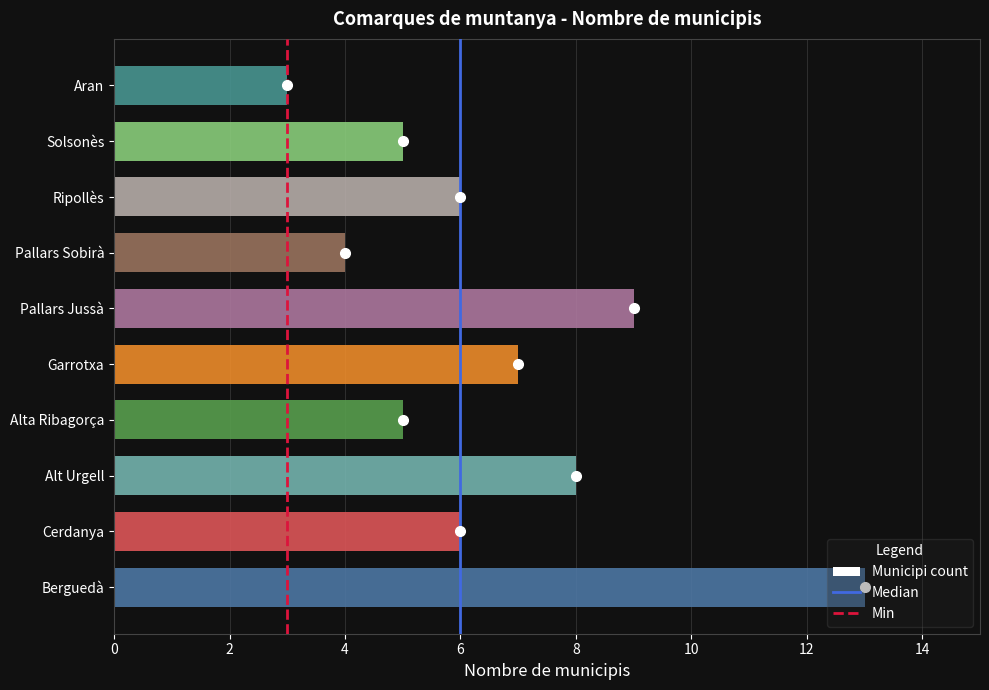

What is the difference between the maximum and minimum values?

10